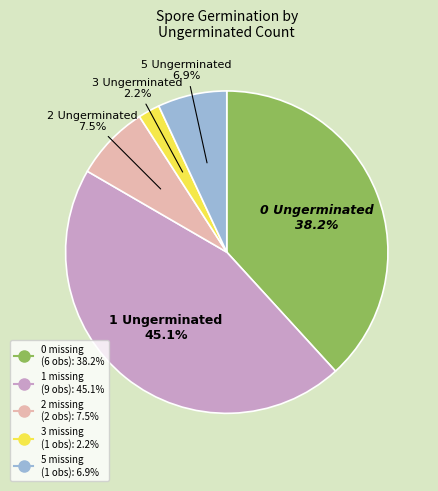

How many slices are in this pie chart?

5